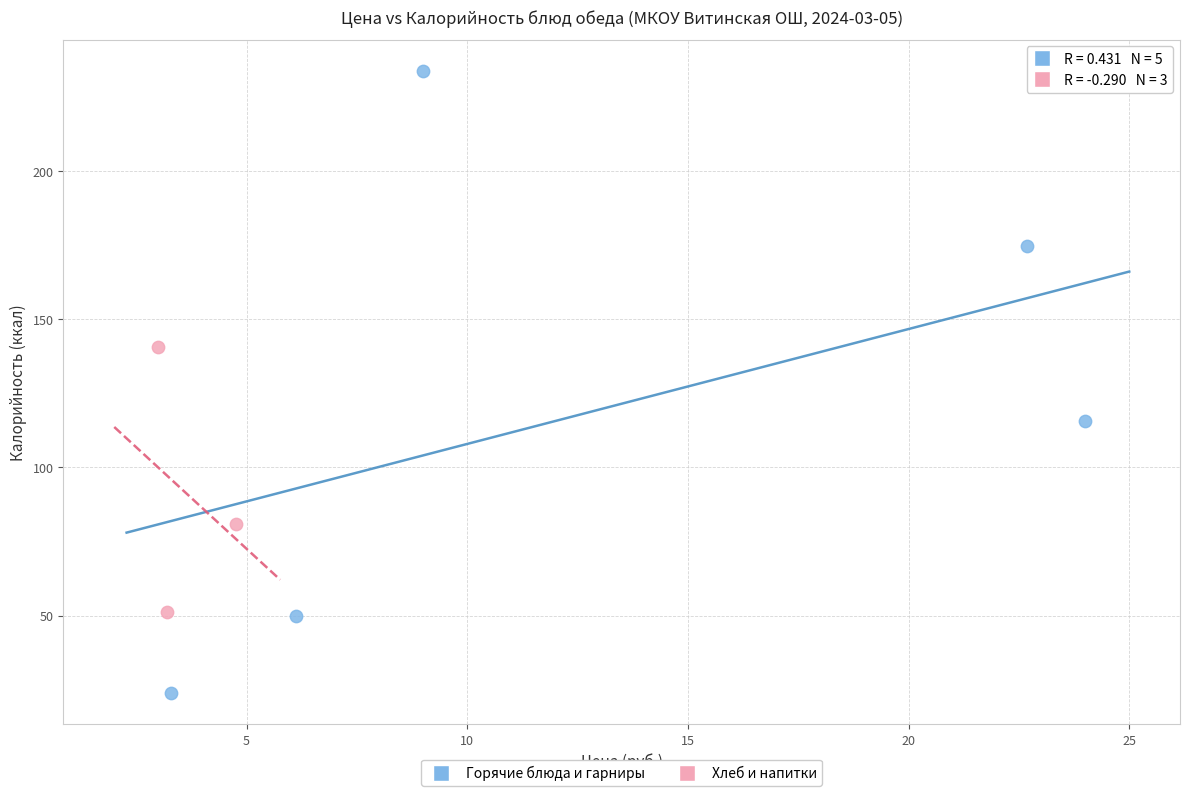

Which series has the widest spread of Y values?

Горячие блюда и гарниры